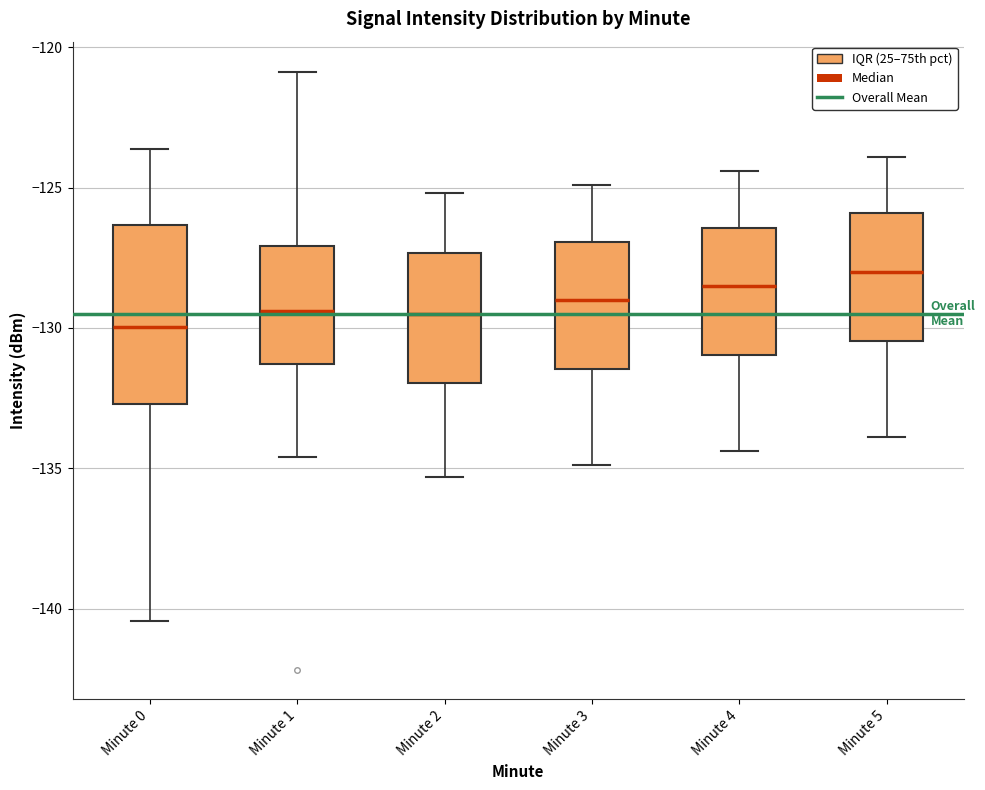

Reading left to right, read every box against the y-axis: the position of its median line, the range the box covers, and the ends of its whiskers. The values are not printed on the chart, so give them approximately, as read against the axis.

Minute 0: median -130.0, box -132.5 to -126.5, whiskers -140.5 to -123.5
Minute 1: median -129.5, box -131.5 to -127.0, whiskers -134.5 to -121.0
Minute 2: median -129.5, box -132.0 to -127.5, whiskers -135.5 to -125.0
Minute 3: median -129.0, box -131.5 to -127.0, whiskers -135.0 to -125.0
Minute 4: median -128.5, box -131.0 to -126.5, whiskers -134.5 to -124.5
Minute 5: median -128.0, box -130.5 to -126.0, whiskers -134.0 to -124.0